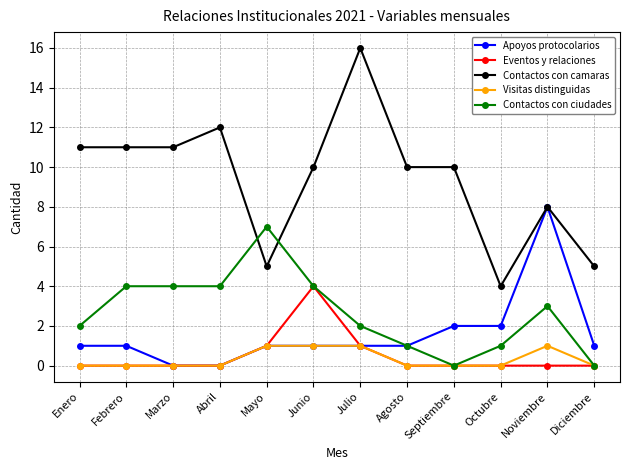

What is the maximum value shown in the chart?

16